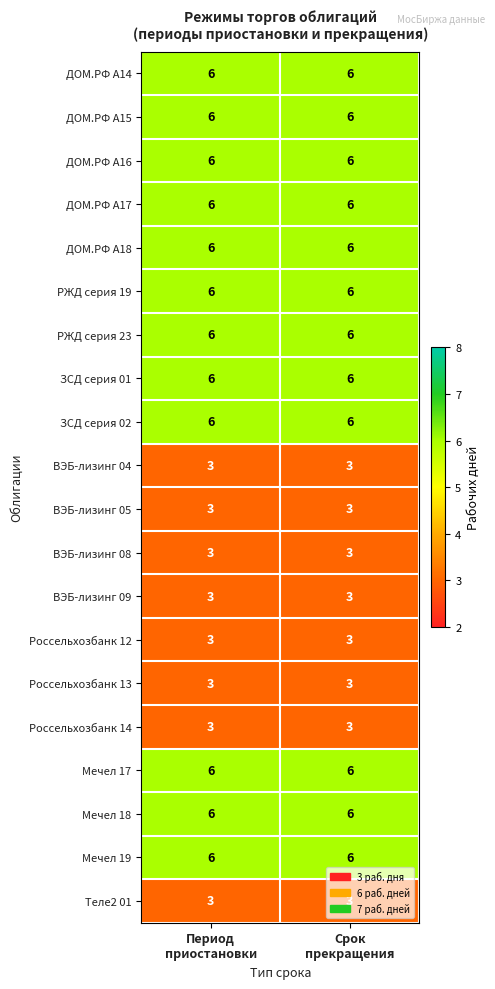

What is the greatest value displayed?

6